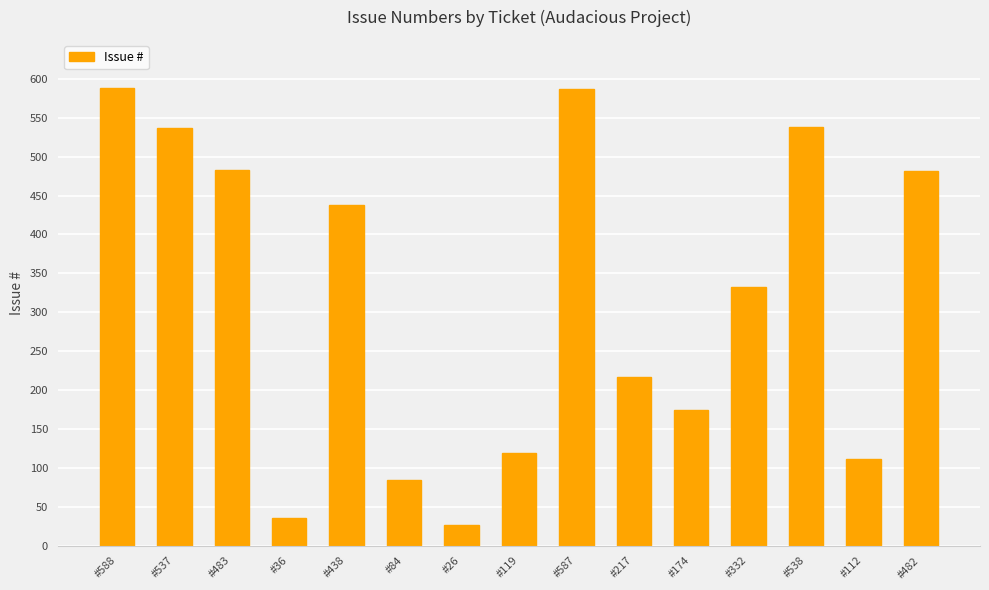

What is the smallest value displayed?

26